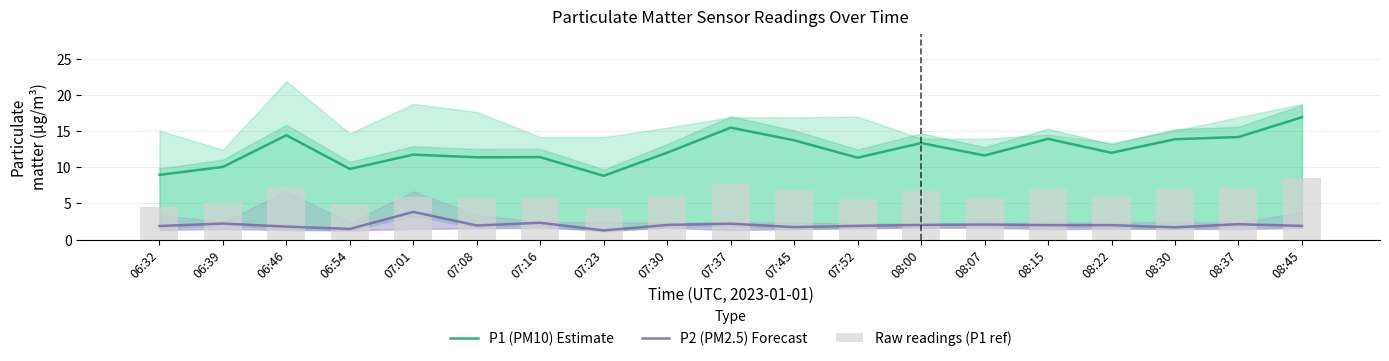

Which series has the largest total across all categories?

P1 (PM10) Estimate